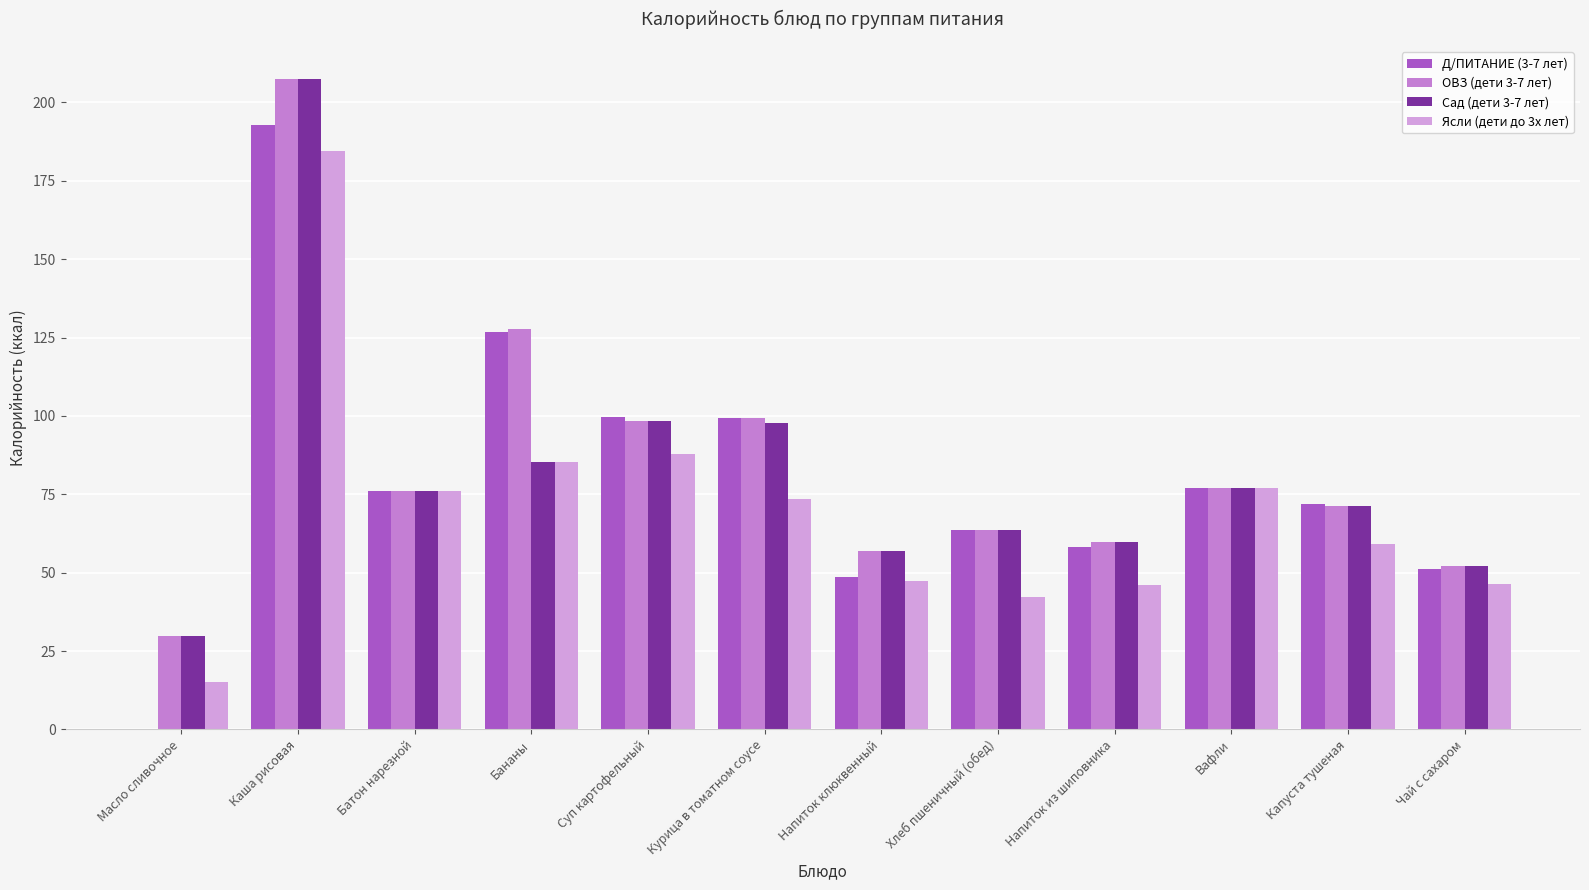

Which series has the largest range (max minus min)?

Д/ПИТАНИЕ (3-7 лет)